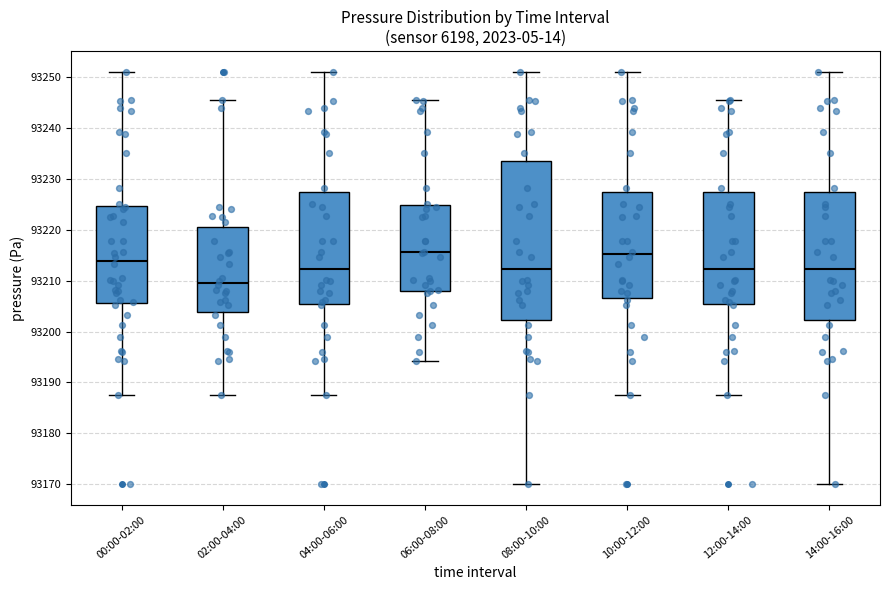

Reading left to right, read every box against the y-axis: the position of its median line, the range the box covers, and the ends of its whiskers. The values are not printed on the chart, so give them approximately, as read against the axis.

00:00-02:00: median 93214, box 93206 to 93225, whiskers 93187 to 93251
02:00-04:00: median 93210, box 93204 to 93221, whiskers 93187 to 93246
04:00-06:00: median 93212, box 93205 to 93227, whiskers 93187 to 93251
06:00-08:00: median 93216, box 93208 to 93225, whiskers 93194 to 93246
08:00-10:00: median 93212, box 93202 to 93233, whiskers 93170 to 93251
10:00-12:00: median 93215, box 93207 to 93227, whiskers 93187 to 93251
12:00-14:00: median 93212, box 93205 to 93227, whiskers 93187 to 93246
14:00-16:00: median 93212, box 93202 to 93227, whiskers 93170 to 93251